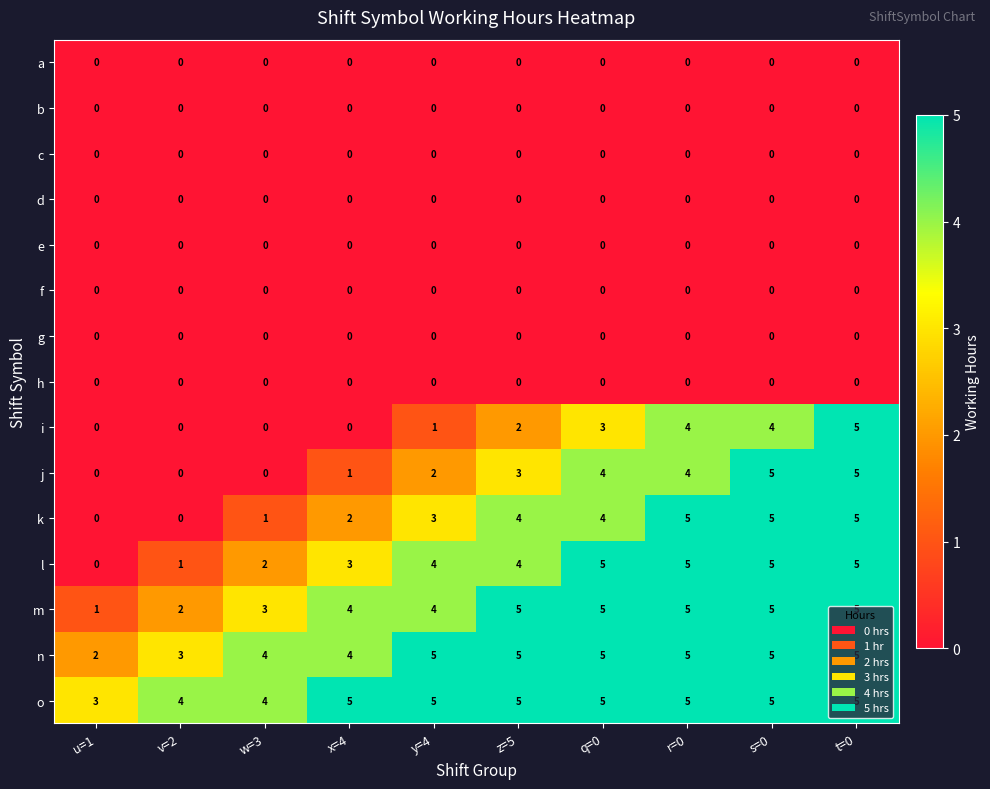

True or false: i has a value of 2 at r=0.

False